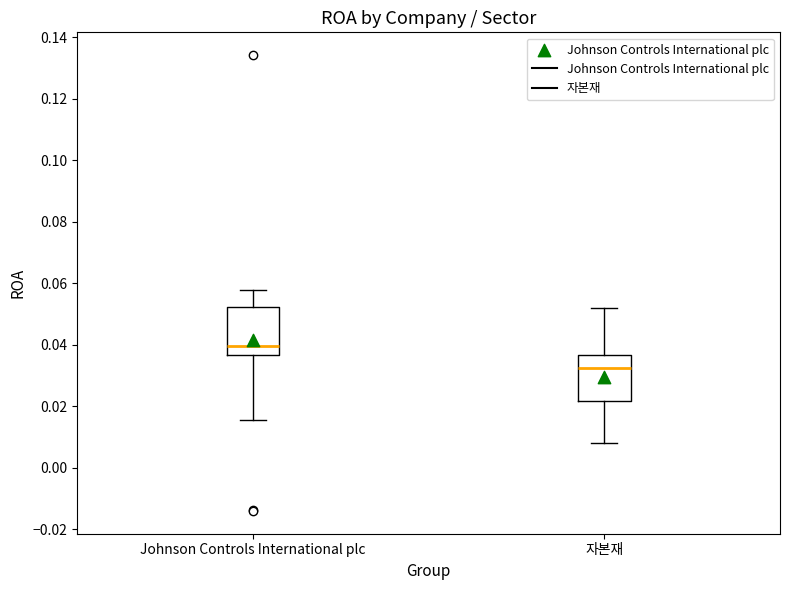

Which box's median line is the lowest?

자본재